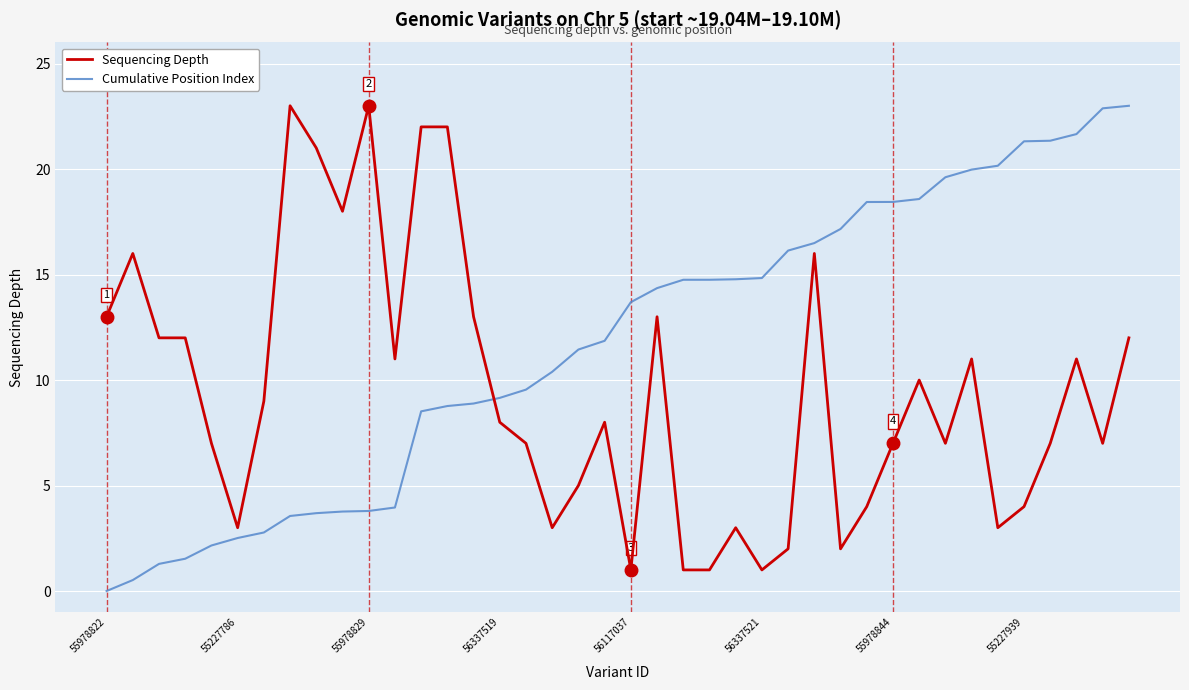

How many positive values does the Cumulative Position Index series have?

39